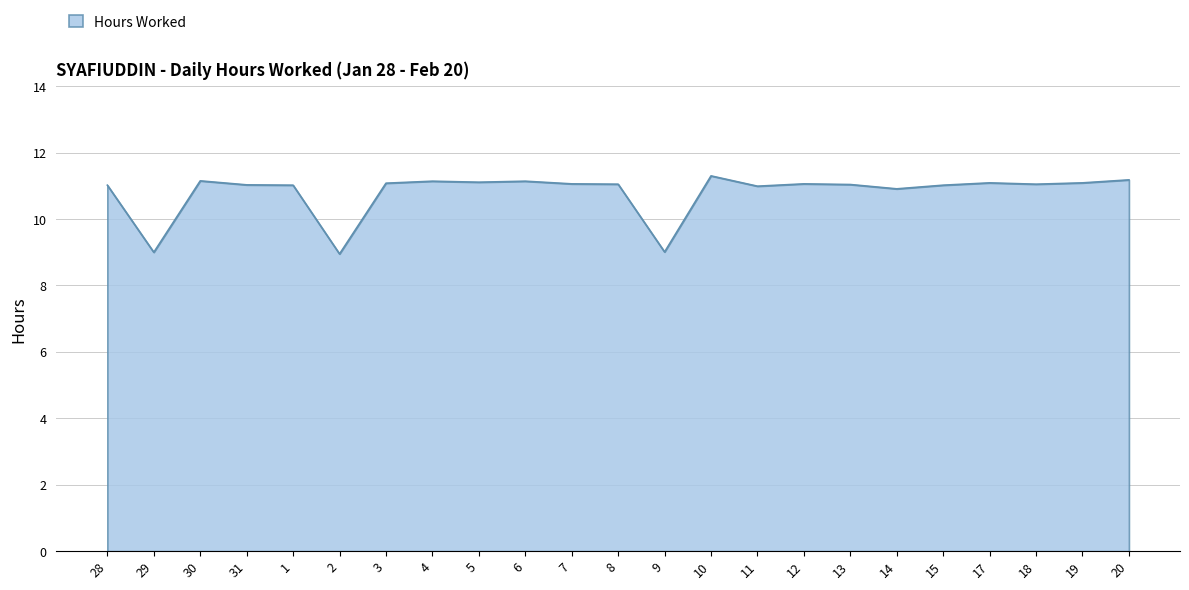

What is the difference between the second highest and minimum values?

2.2